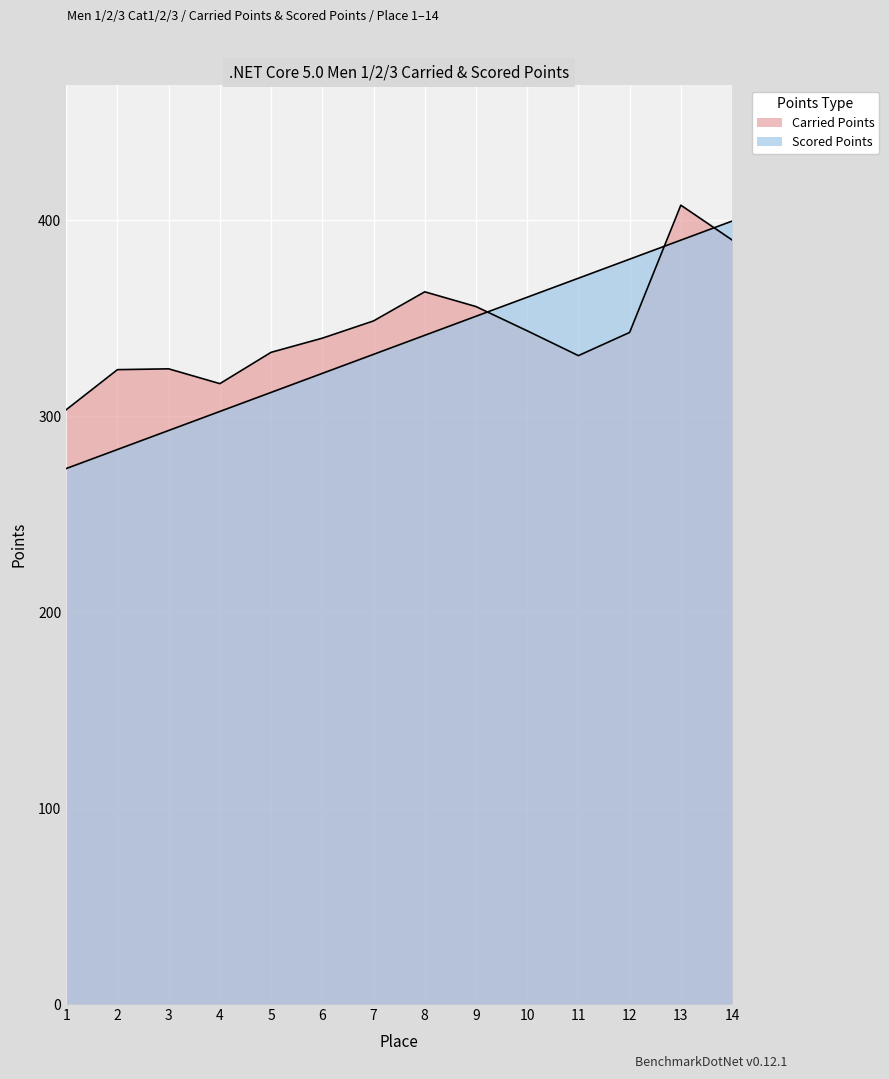

Where is Carried Points nearest to the value 355?

9